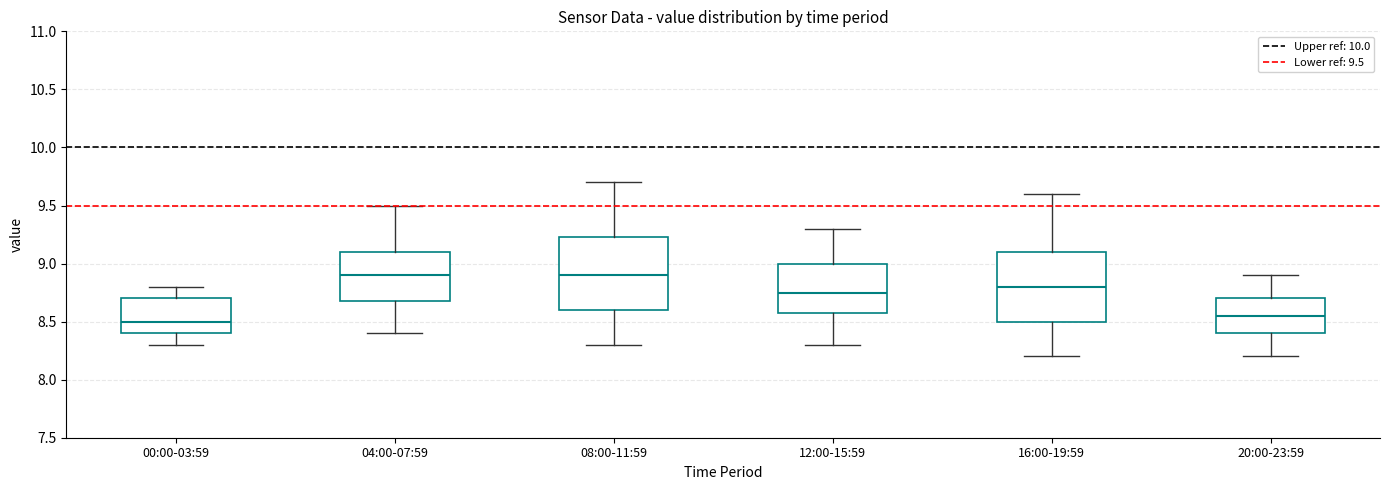

Reading left to right, transcribe this box plot: for each box, give where its median line is, the range the box spans, and where its two whiskers end, as read against the y-axis. The values are not printed on the chart, so give them approximately, as read against the axis.

00:00-03:59: median 8.50, box 8.40 to 8.70, whiskers 8.30 to 8.80
04:00-07:59: median 8.90, box 8.70 to 9.10, whiskers 8.40 to 9.50
08:00-11:59: median 8.90, box 8.60 to 9.25, whiskers 8.30 to 9.70
12:00-15:59: median 8.75, box 8.60 to 9.00, whiskers 8.30 to 9.30
16:00-19:59: median 8.80, box 8.50 to 9.10, whiskers 8.20 to 9.60
20:00-23:59: median 8.55, box 8.40 to 8.70, whiskers 8.20 to 8.90